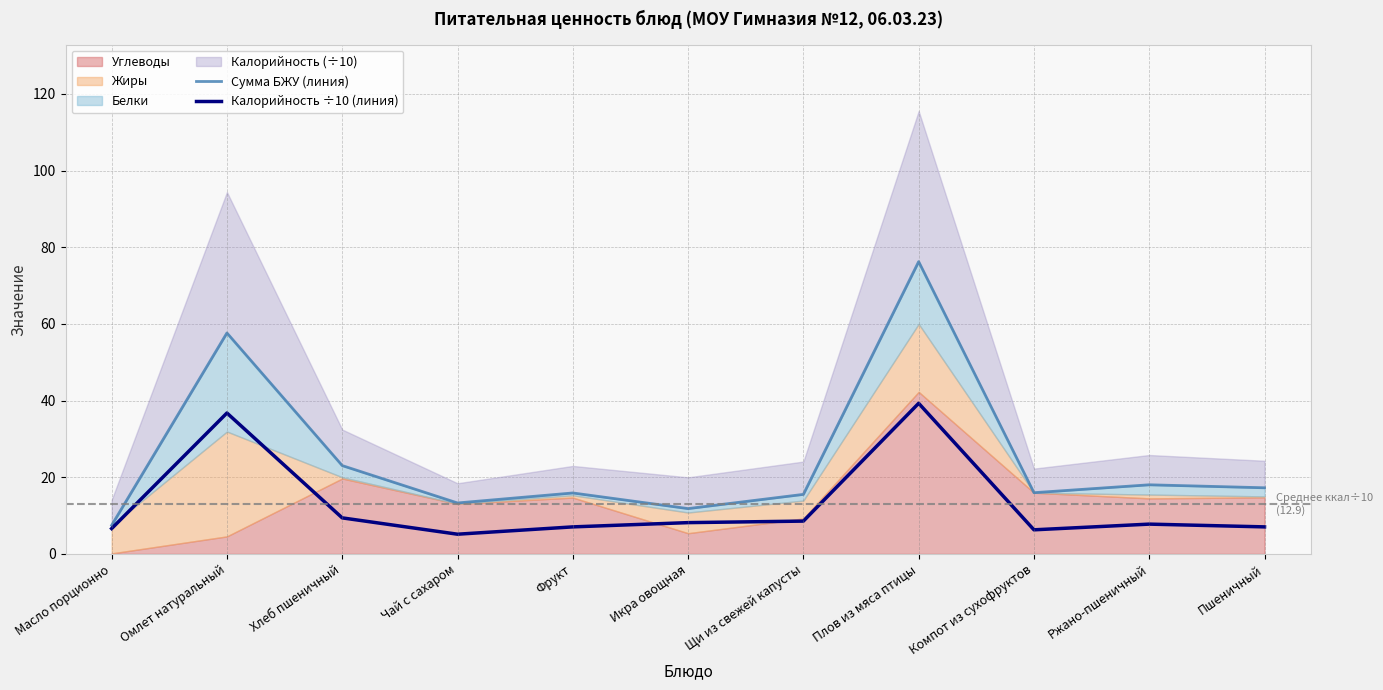

Which series has the largest range (max minus min)?

Сумма БЖУ (линия)